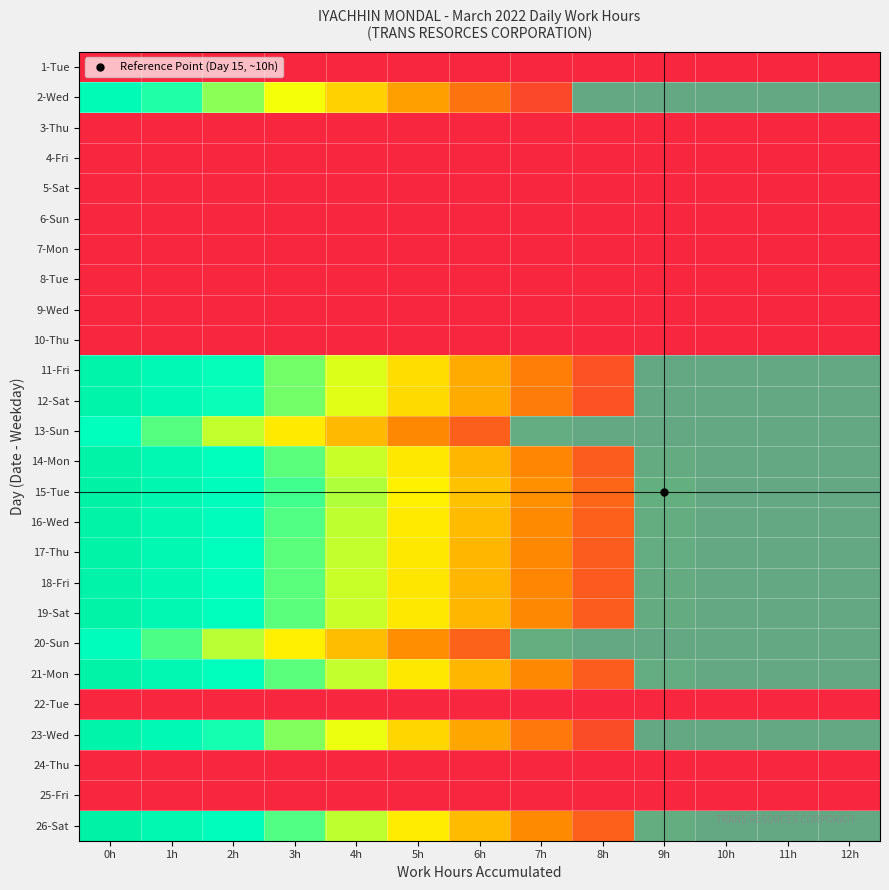

At which category is the sum across all series the highest?

0h